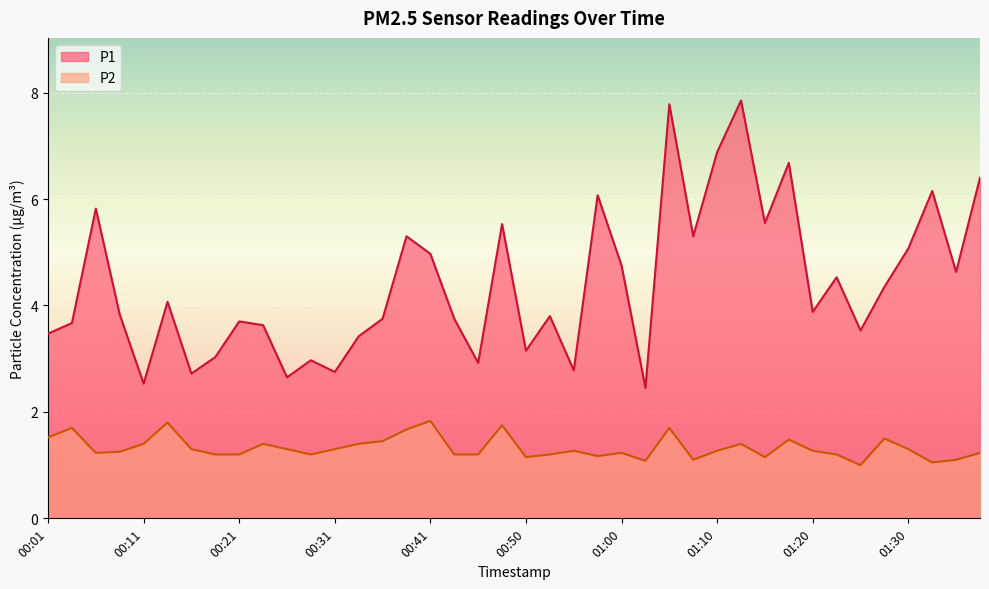

List the series in order of their overall mean, lowest first.

P2, P1